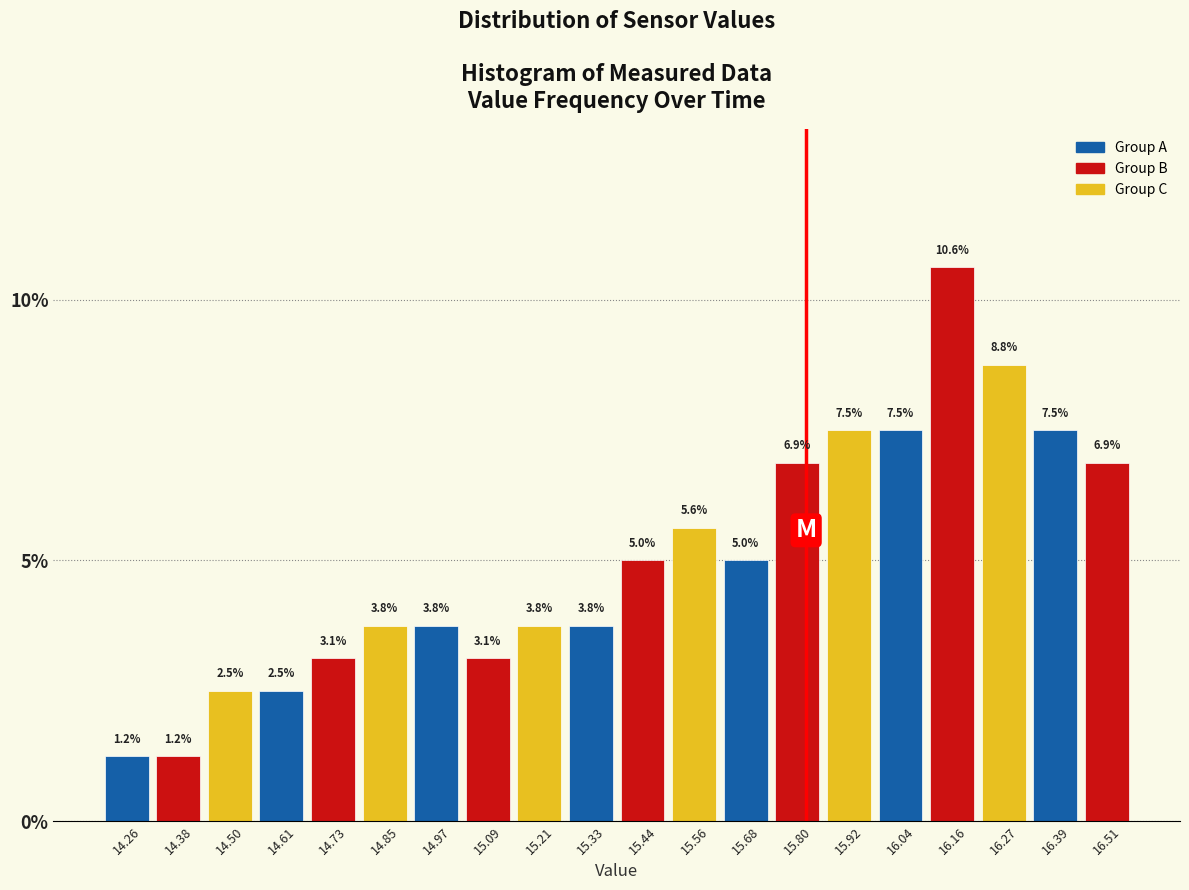

Over which range of the x-axis is the bar tallest?

16.10 to 16.22